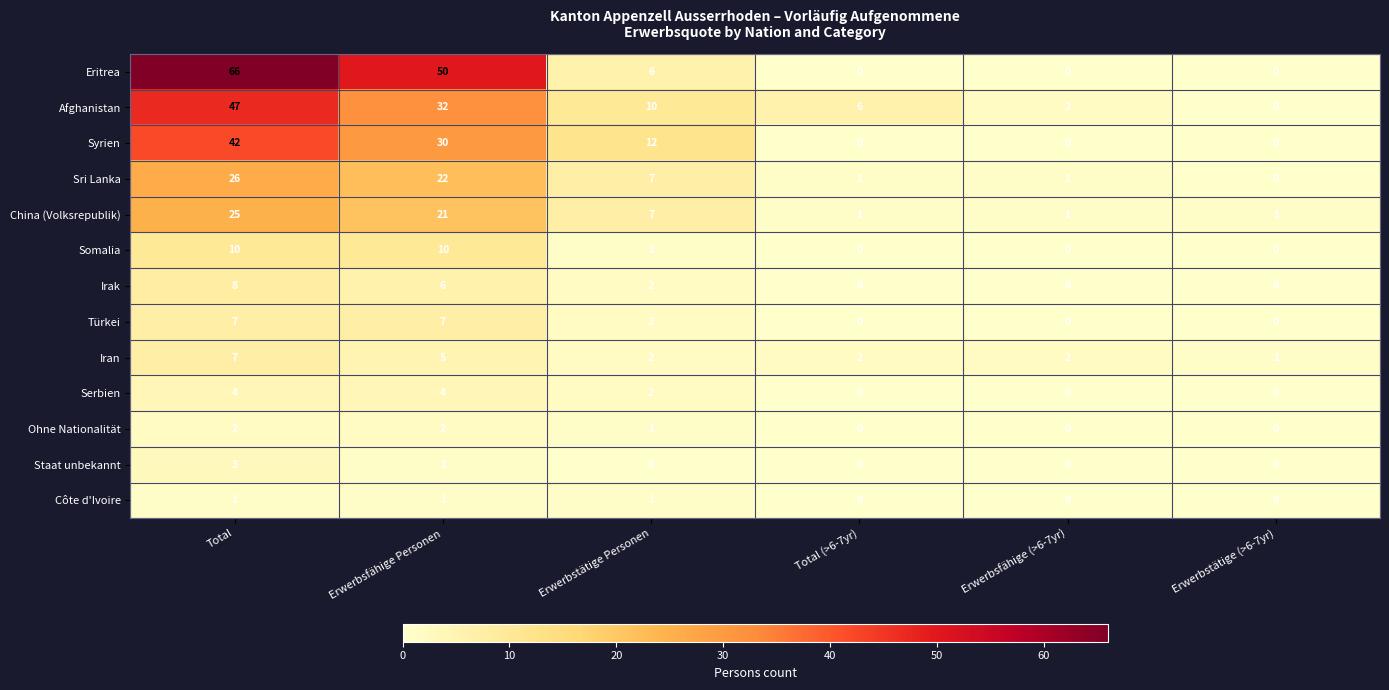

True or false: Syrien has a value of 0 at Erwerbstätige (>6-7yr).

True